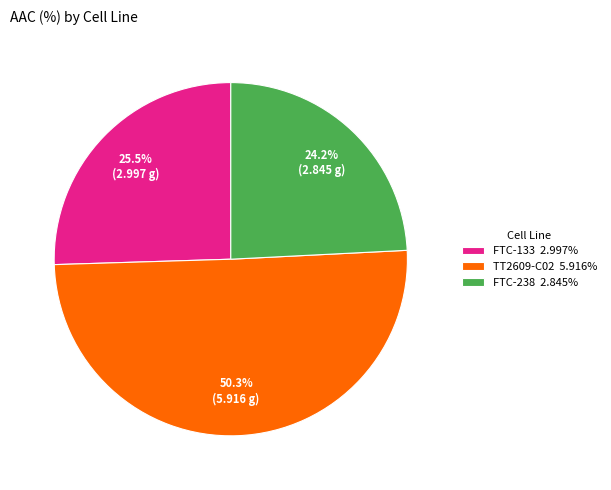

What is the largest slice in the pie chart?

TT2609-C02